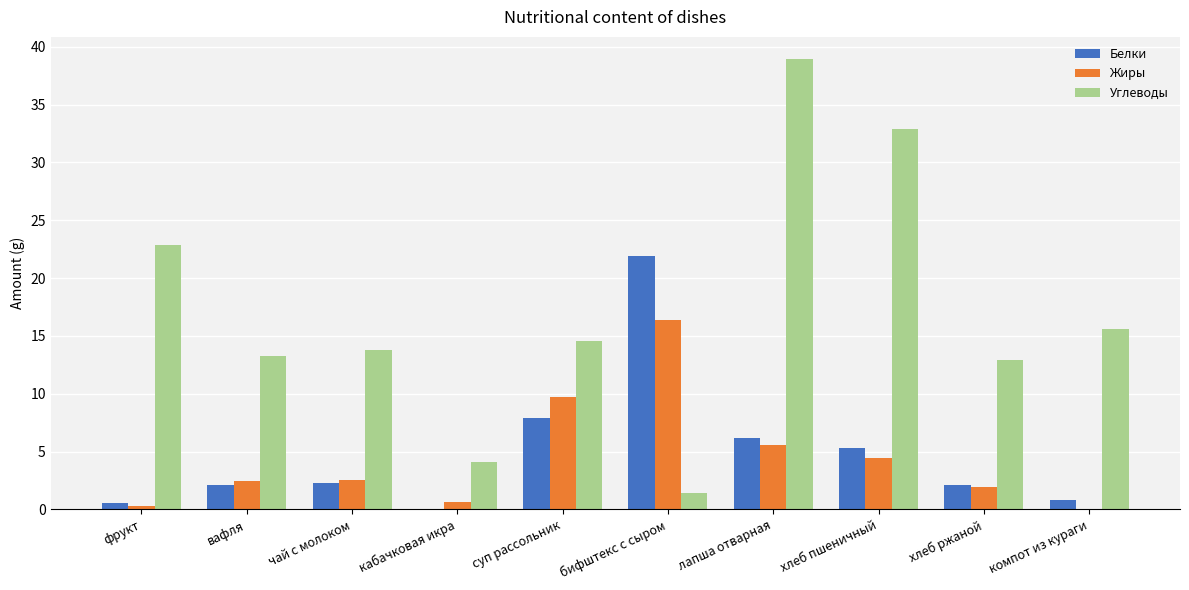

The Белки series shows 5.3 at хлеб пшеничный. True or false?

True